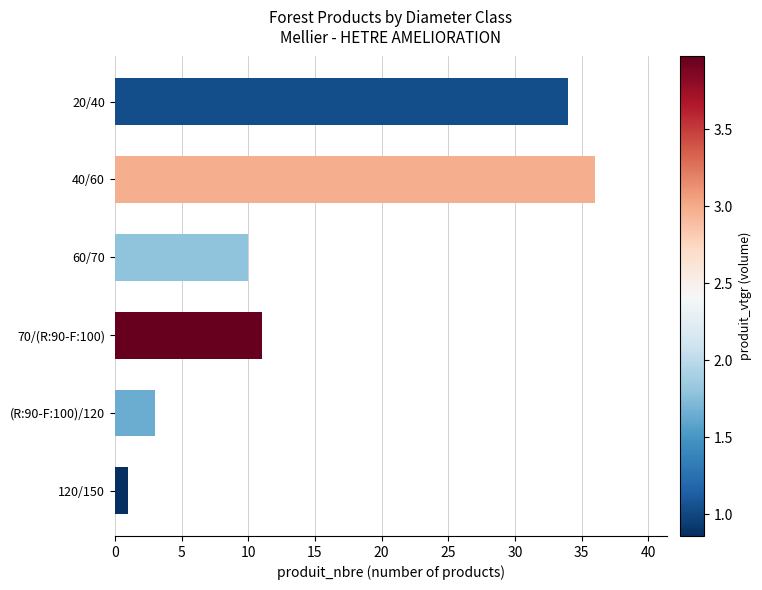

What is the greatest value displayed?

36